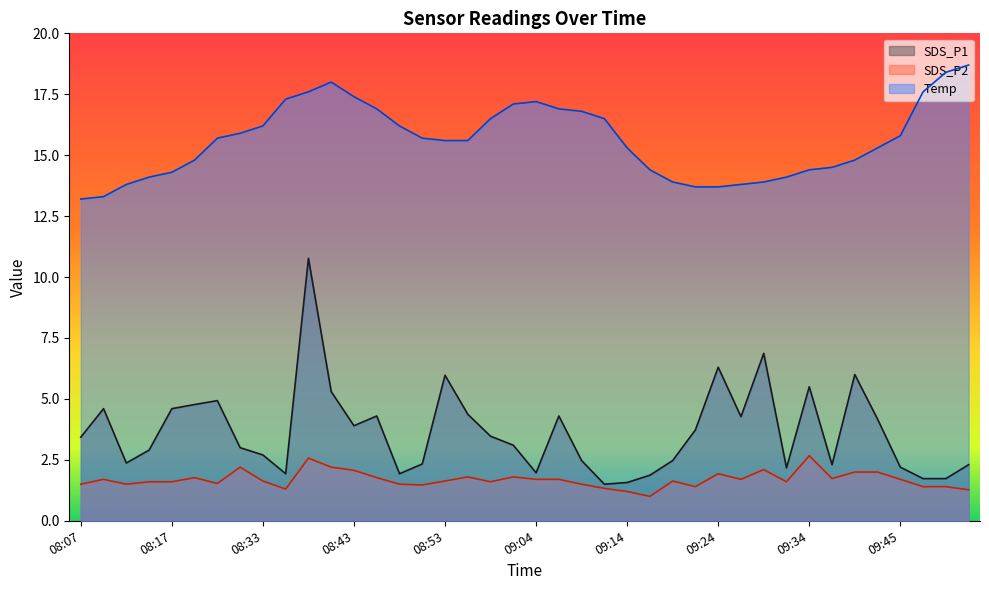

What value does the SDS_P2 series have at 09:45?

1.7